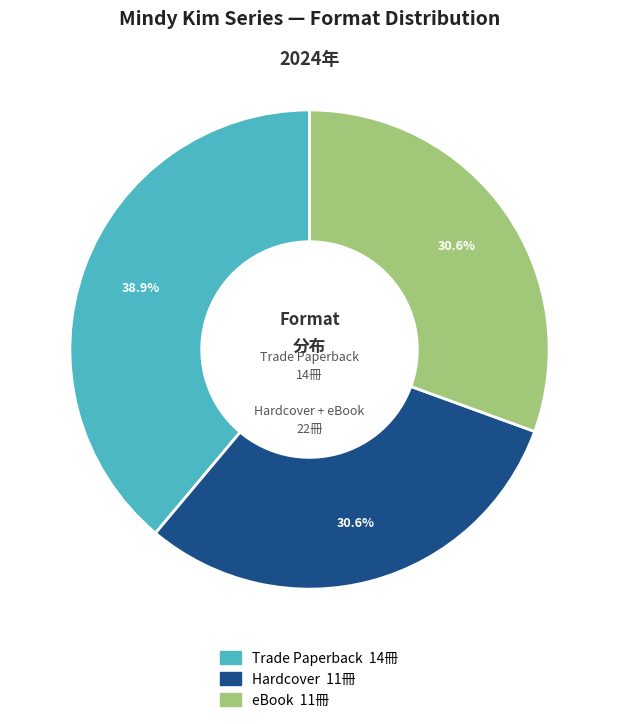

Is there any slice that represents more than half of the pie?

No